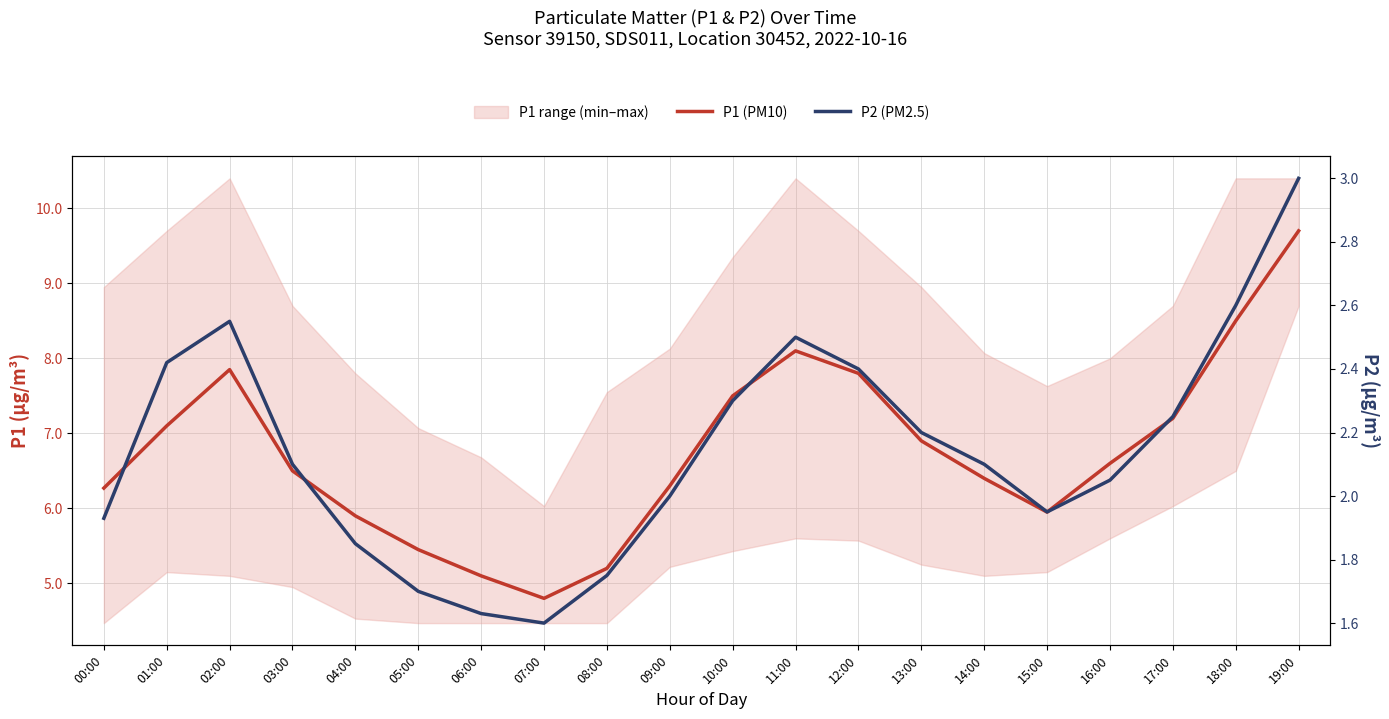

At which label is P2 (PM2.5) closest to 2?

09:00